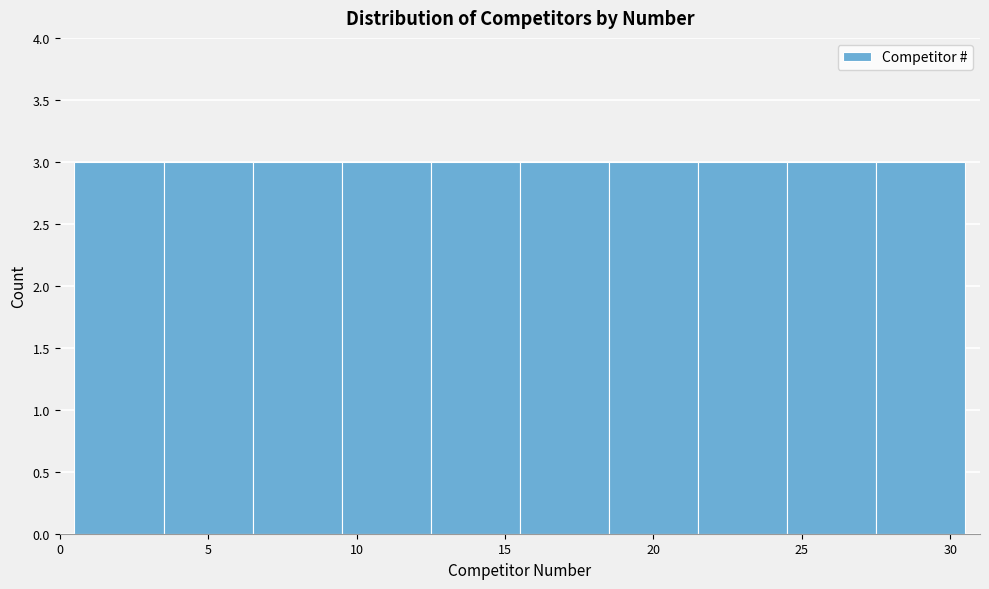

What is the height of the bar covering 3.5 to 6.5 on the x-axis? The values are not printed on the chart, so give them approximately, as read against the axis.

3